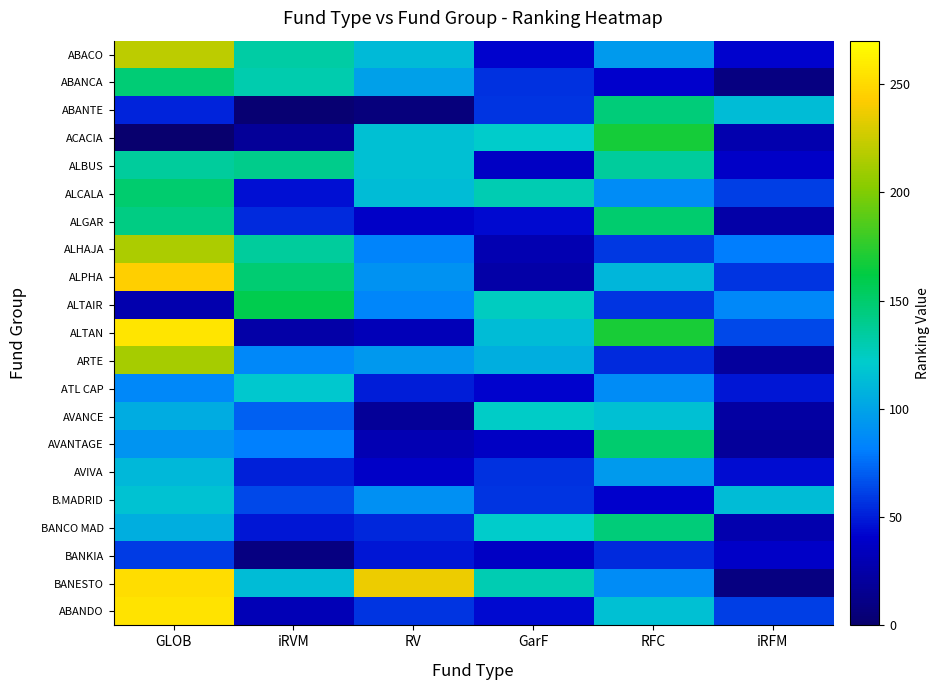

Which has a higher value, iRFM or iRVM?

iRVM